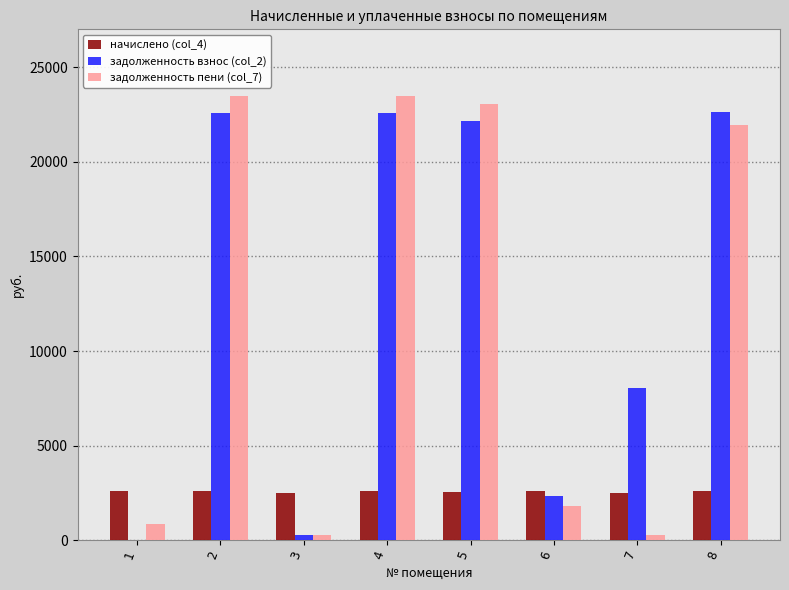

What is the total value across all series at 5?

47752.8